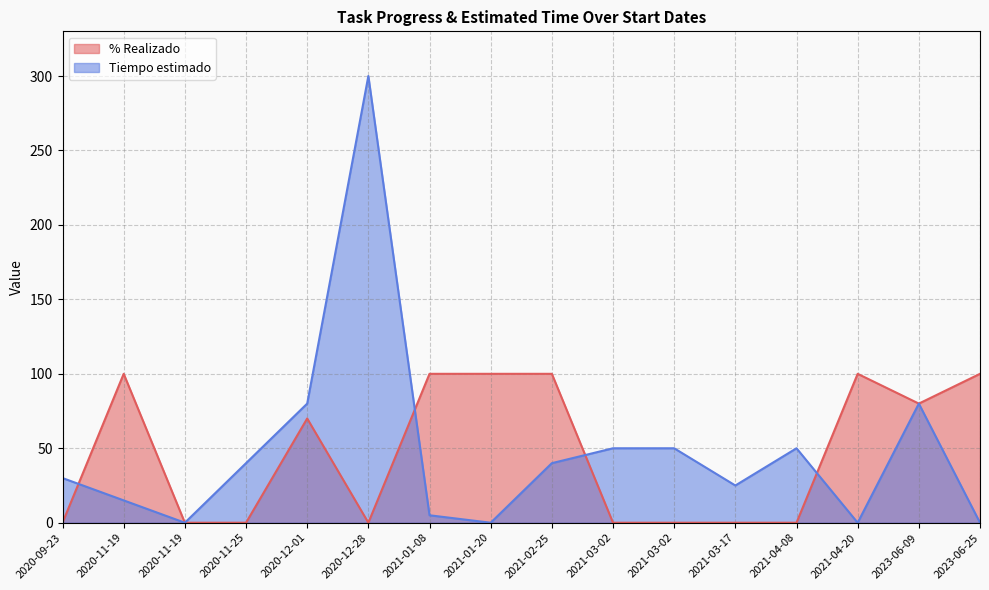

What is the average value of the % Realizado series?

47